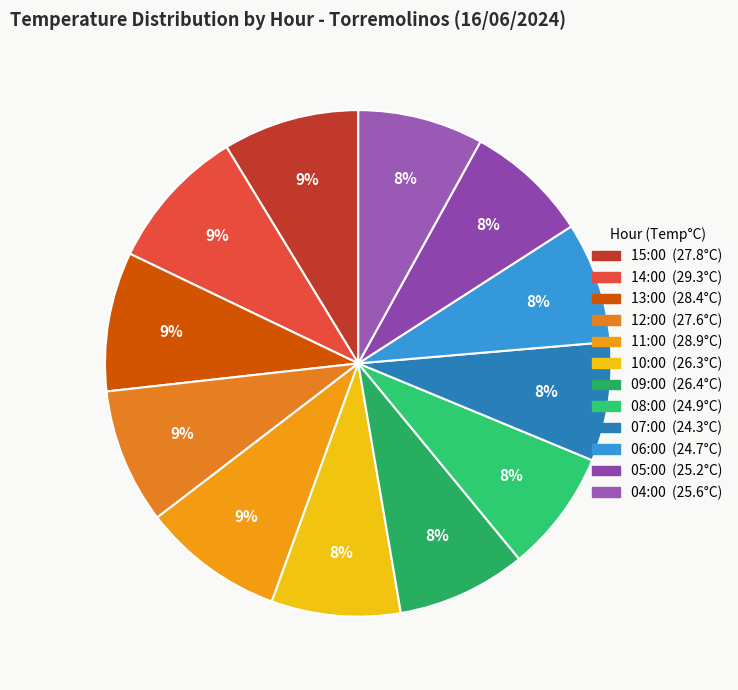

What percentage is NOT represented by 08:00?

92.2%